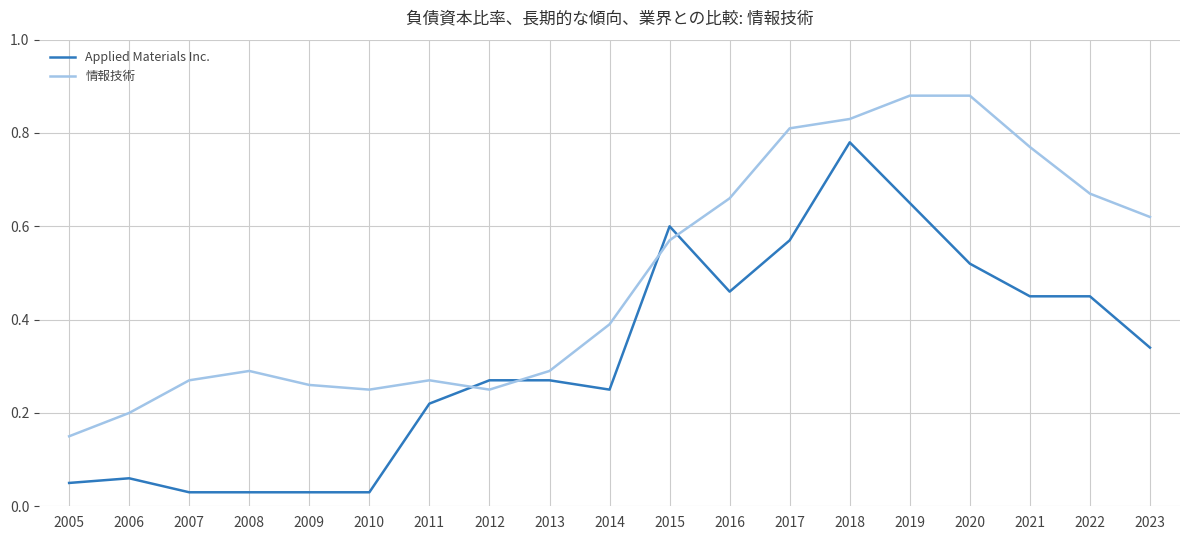

The Applied Materials Inc. series shows 0.1 at 2021. True or false?

False